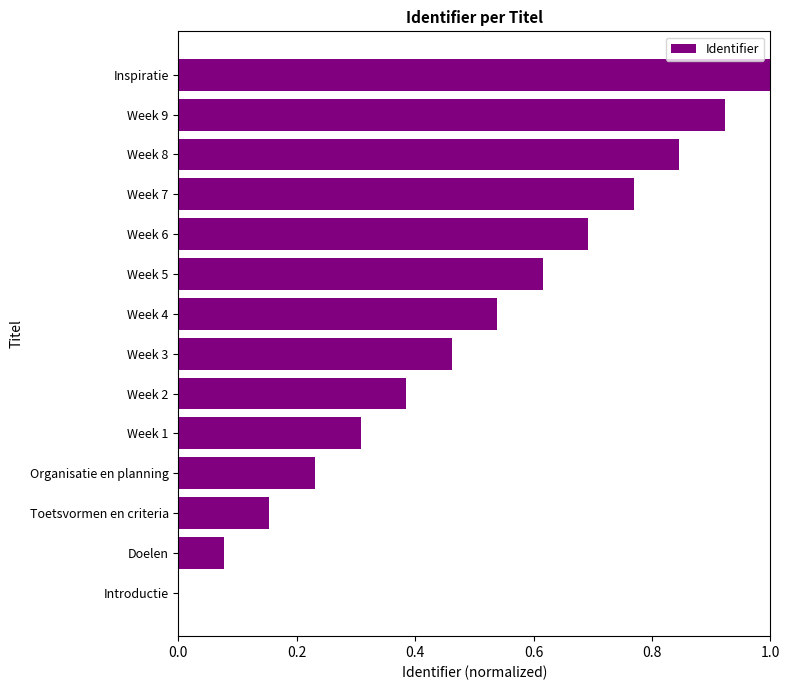

Are the bars horizontal?

Yes